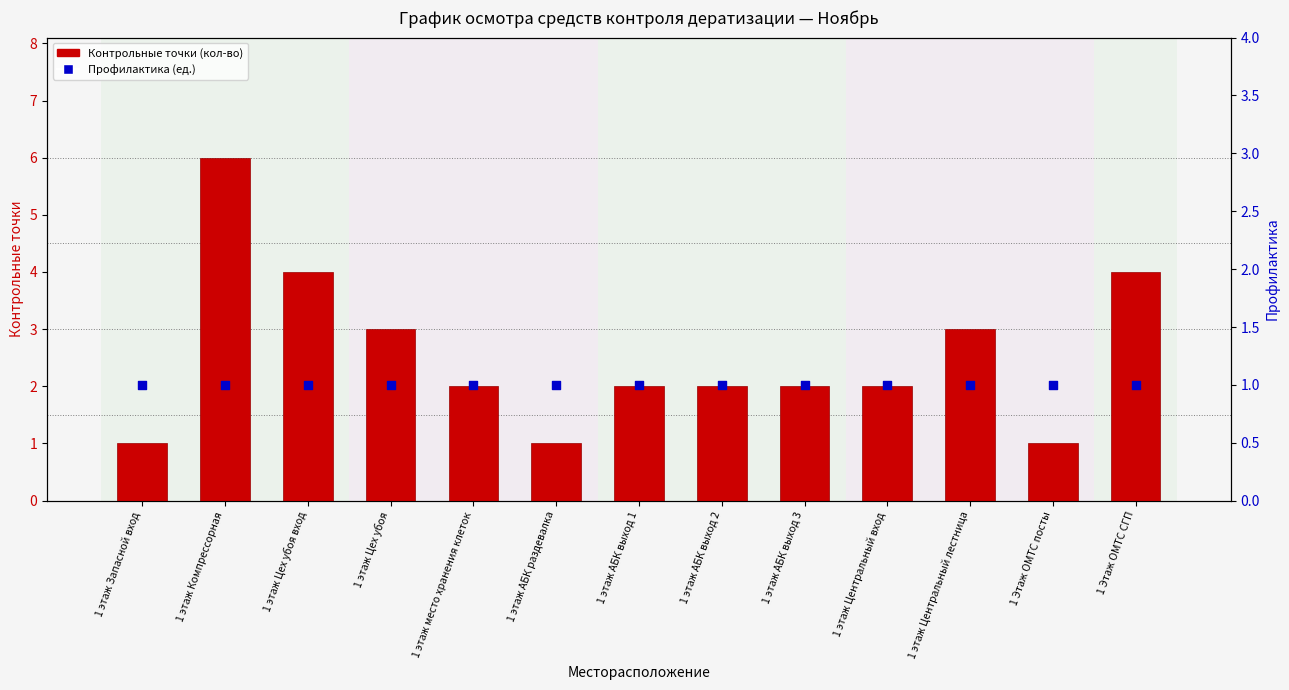

At which category is the sum across all series the highest?

1 этаж Компрессорная